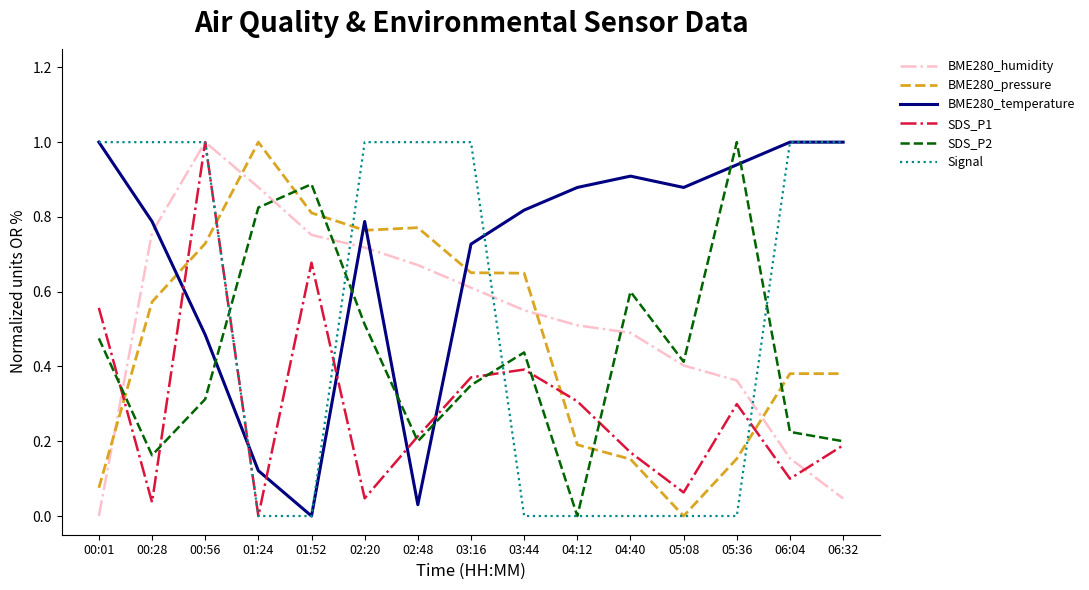

What position from the left is 05:08?

12